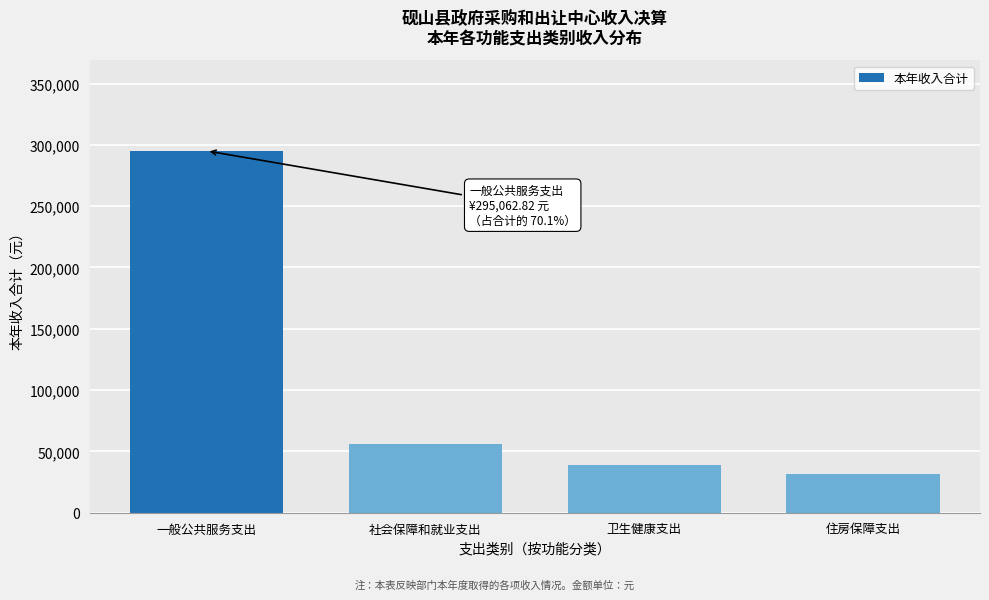

Reading left to right, what are all the values shown in this chart?

一般公共服务支出=295062.8	社会保障和就业支出=55967.8	卫生健康支出=38570.7	住房保障支出=31561.0